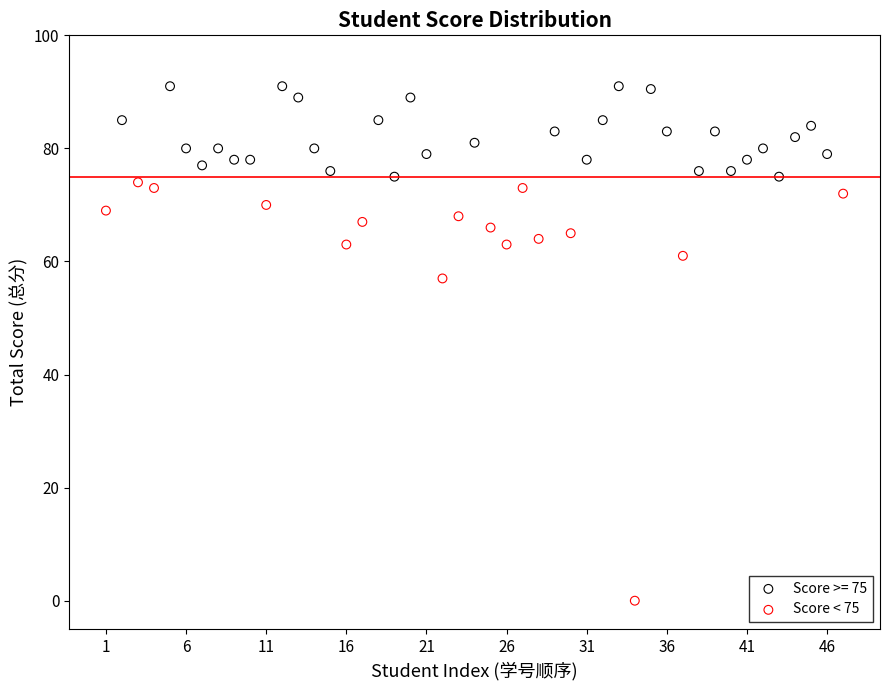

Which series has the widest spread of Y values?

Score < 75